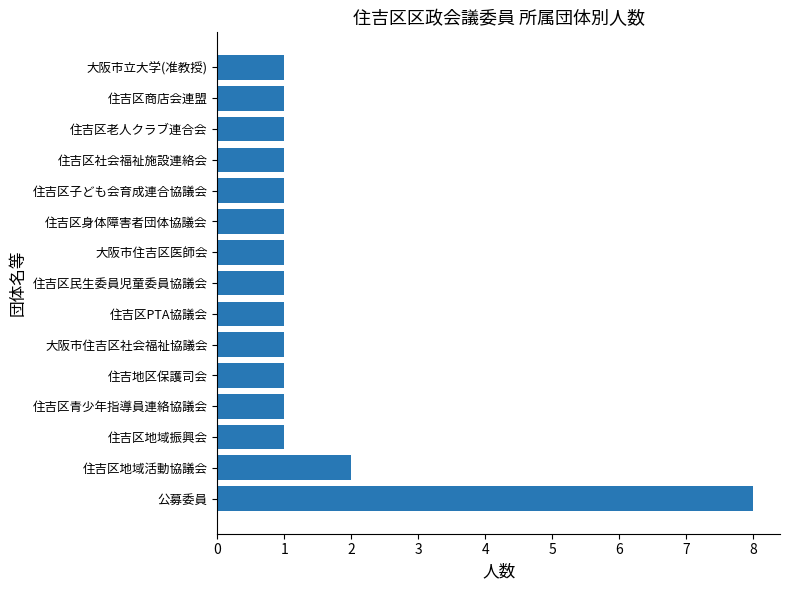

What is the greatest value displayed?

8